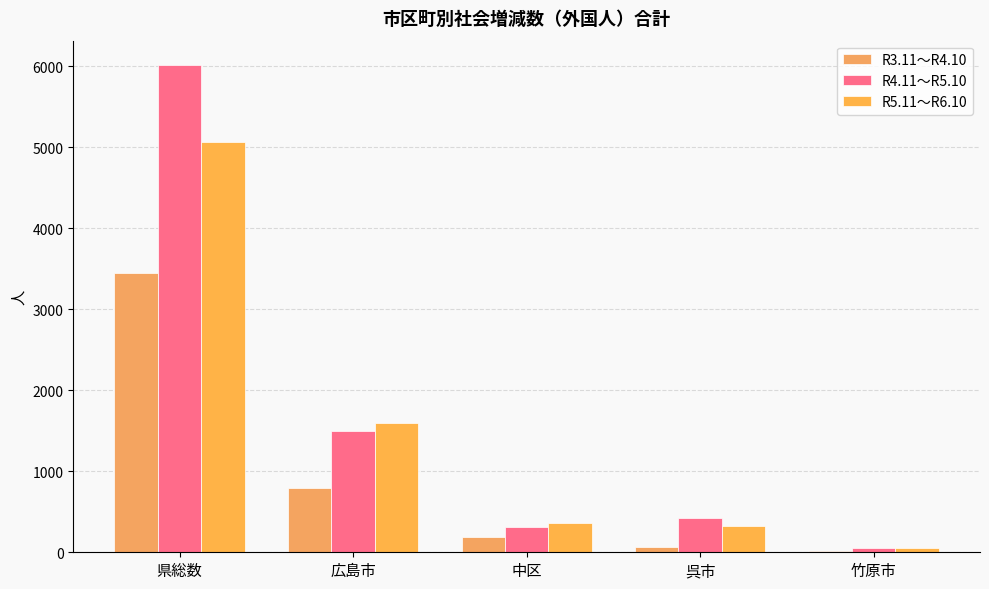

Reading left to right, transcribe all the data shown in this chart.

R3.11～R4.10: 県総数=3445	広島市=792	中区=190	呉市=71	竹原市=16
R4.11～R5.10: 県総数=6013	広島市=1499	中区=317	呉市=418	竹原市=47
R5.11～R6.10: 県総数=5065	広島市=1592	中区=363	呉市=326	竹原市=54